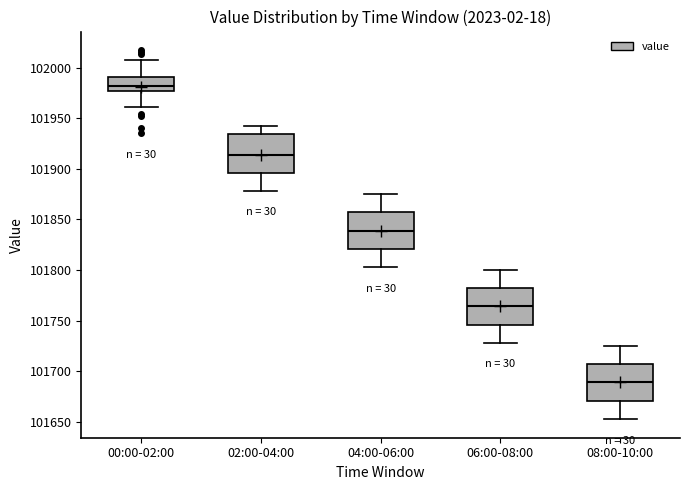

Where does the lower whisker of the box for 06:00-08:00 end on the y-axis? The values are not printed on the chart, so give them approximately, as read against the axis.

101730